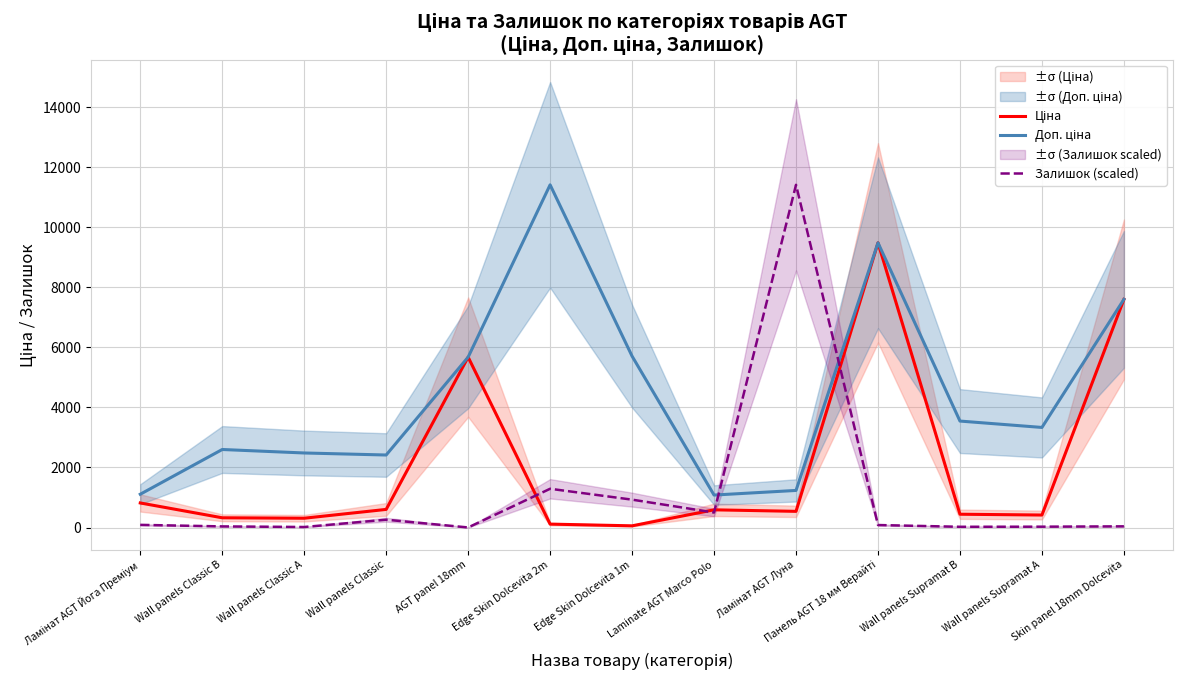

List the series in order of their overall mean, highest first.

Доп. ціна, Ціна, Залишок (scaled)